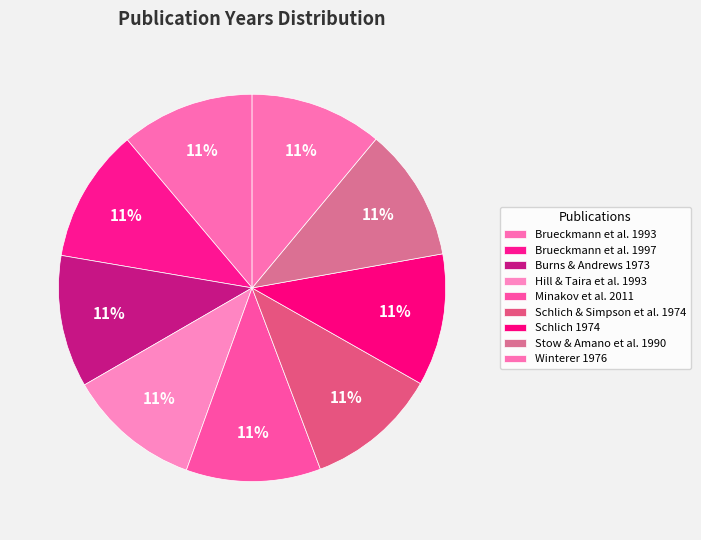

Count the number of slices in the pie.

9